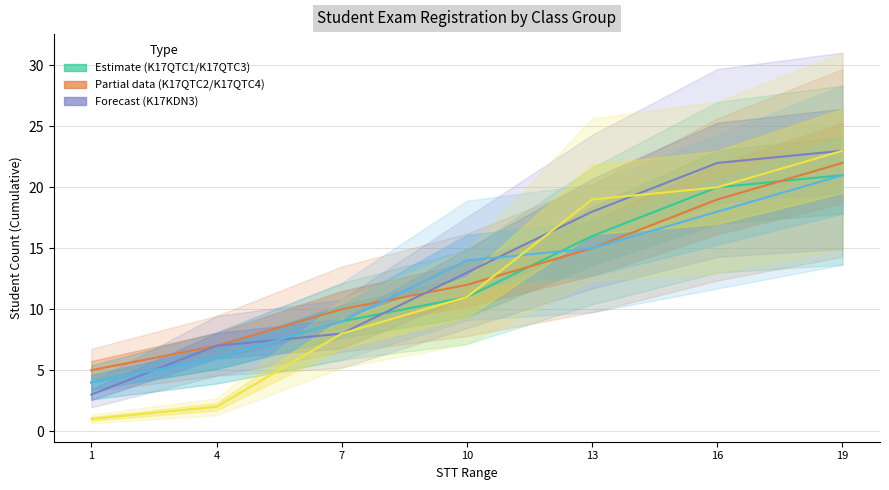

How many lines are shown in the chart?

5